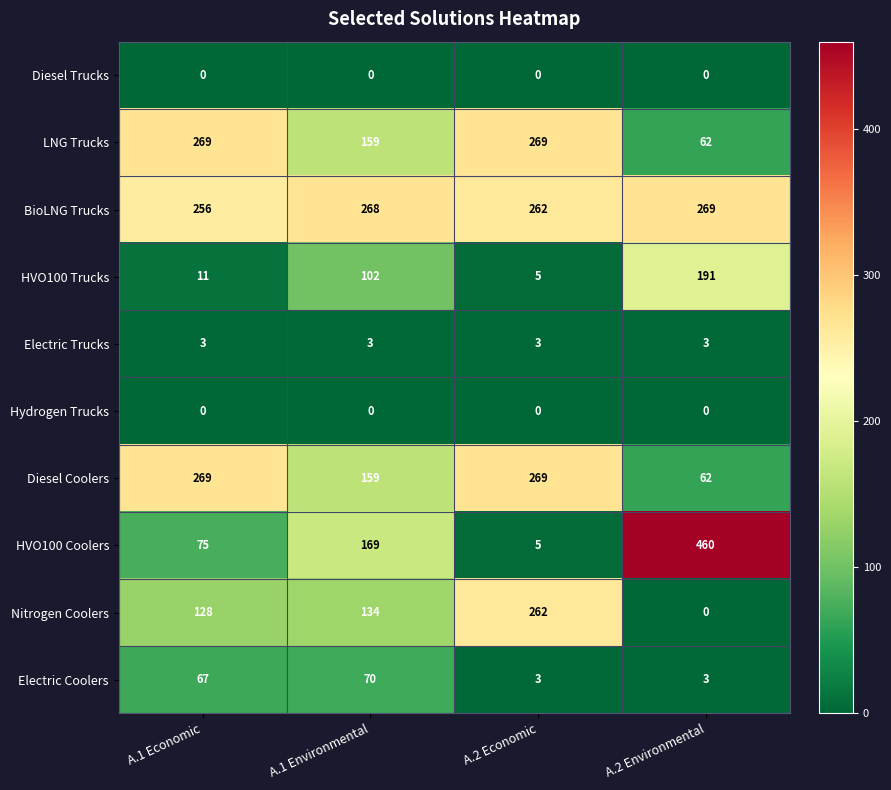

How many values in the LNG Trucks series are below 269?

2